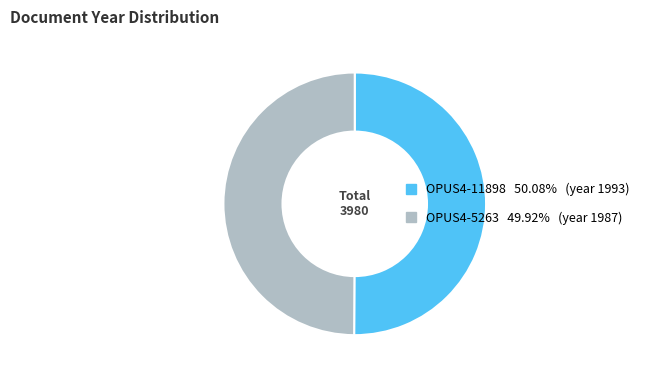

Approximately how many times larger is the value at OPUS4-5263 compared to OPUS4-11898?

1.0